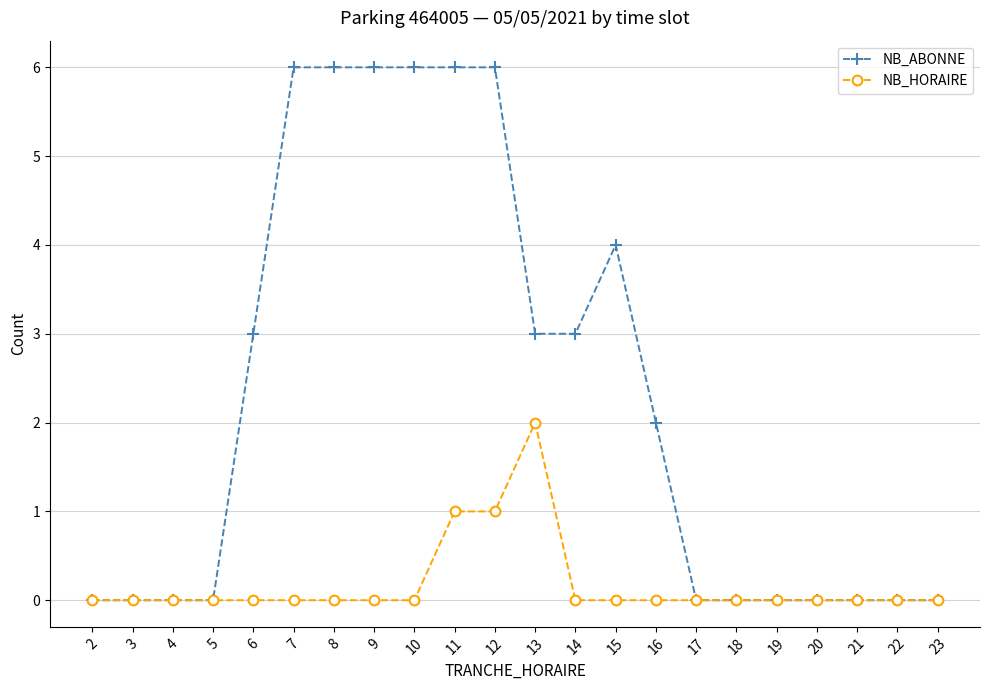

What is the sum of the NB_HORAIRE values at 8 and 13?

2